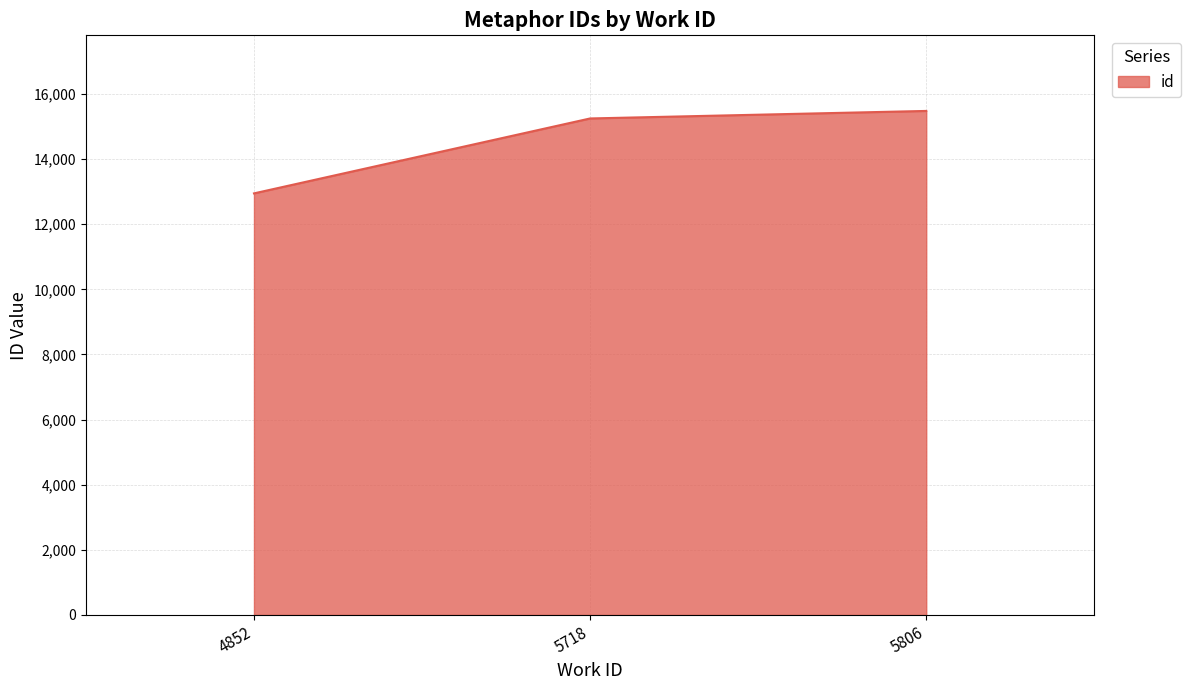

Between 4852 and 5718, which is larger?

5718